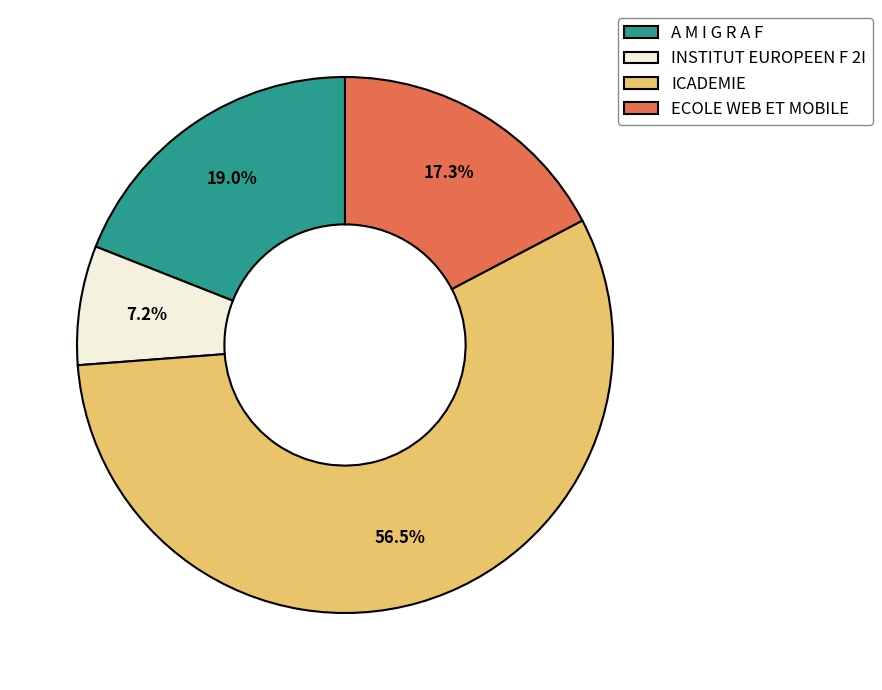

Does A M I G R A F represent more than half of the total?

No